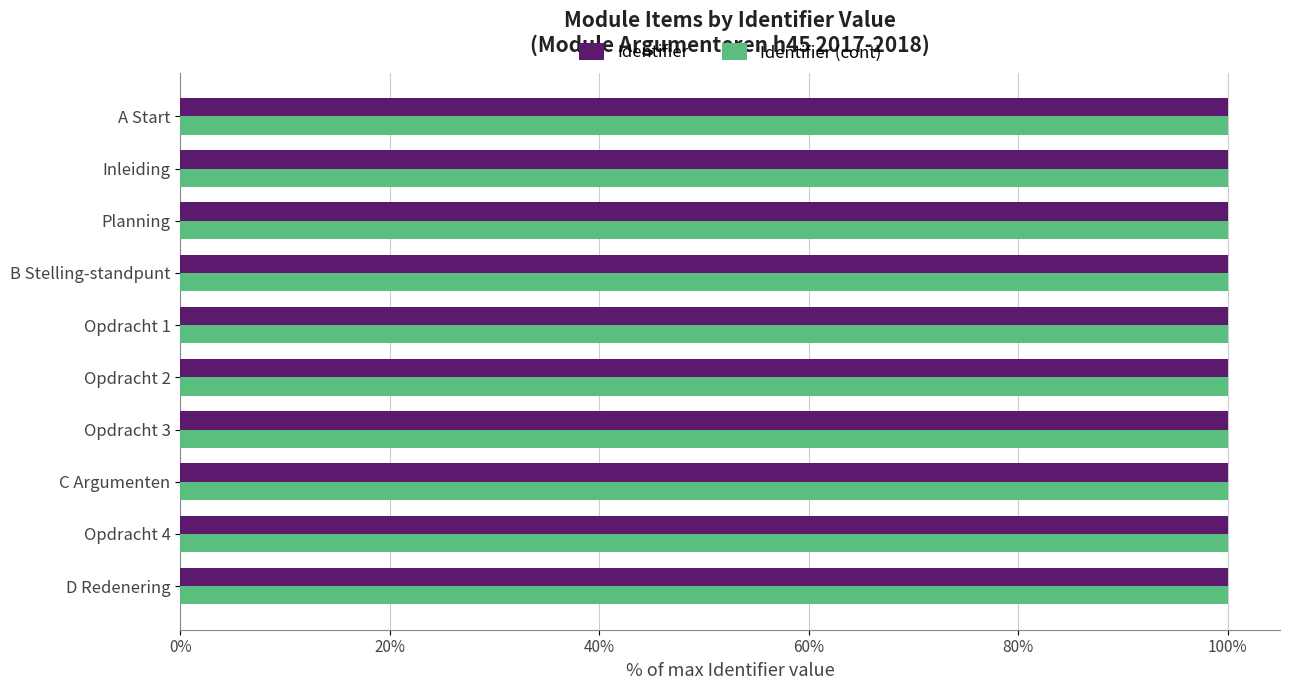

What is the minimum value for Identifier?

100.0